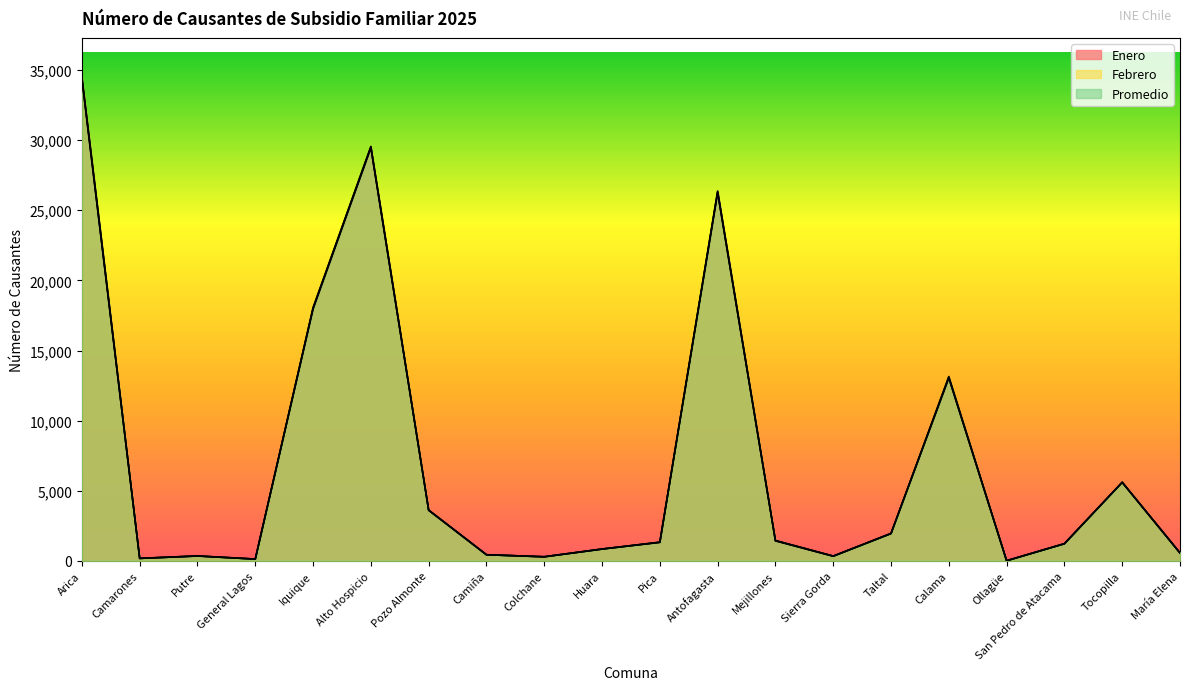

What is the spread (max minus min) of values at General Lagos?

2.0